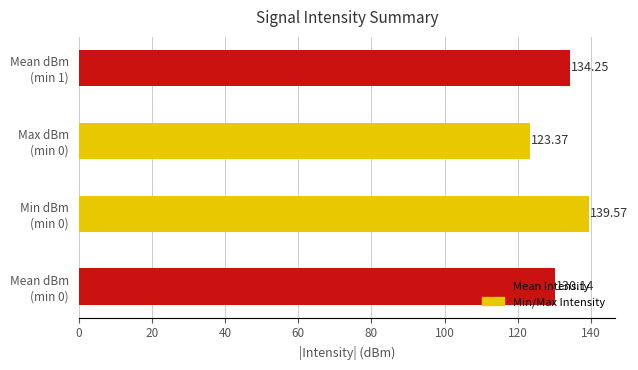

What is the average value?

131.8